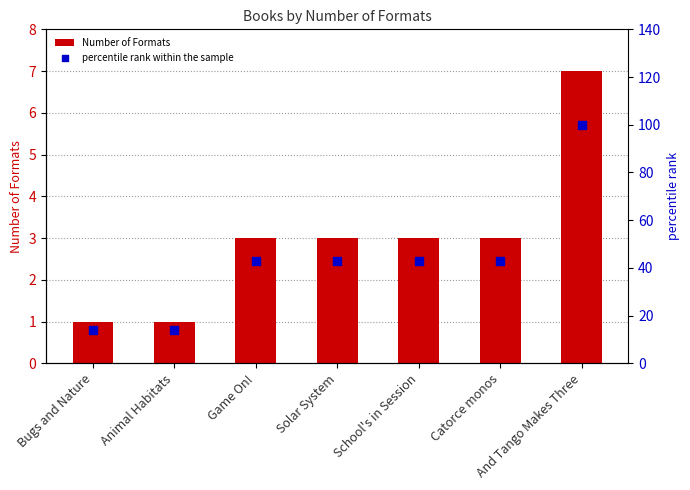

What are all the series names shown in the legend?

Number of Formats, percentile rank within the sample